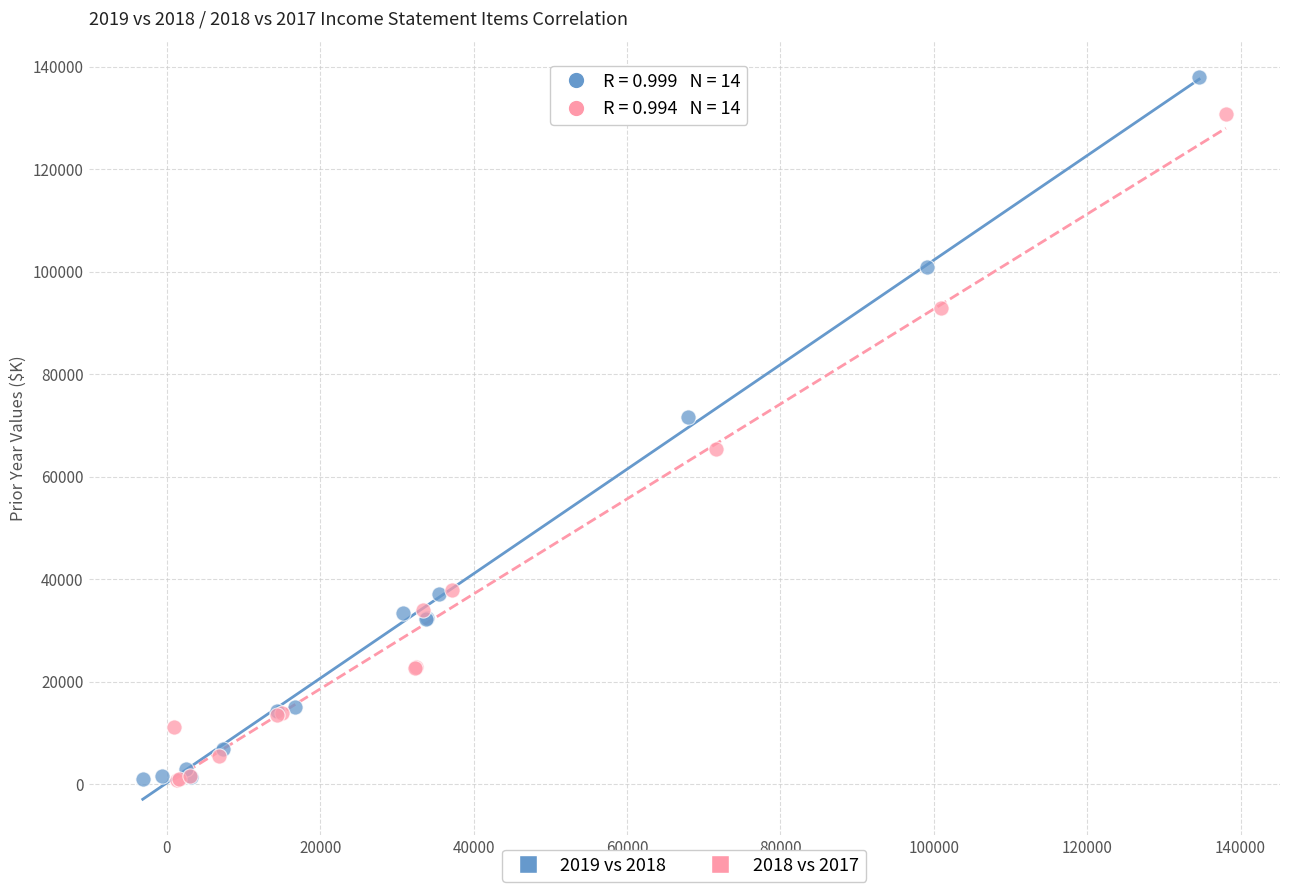

Which series contains the highest Y value?

2019 vs 2018